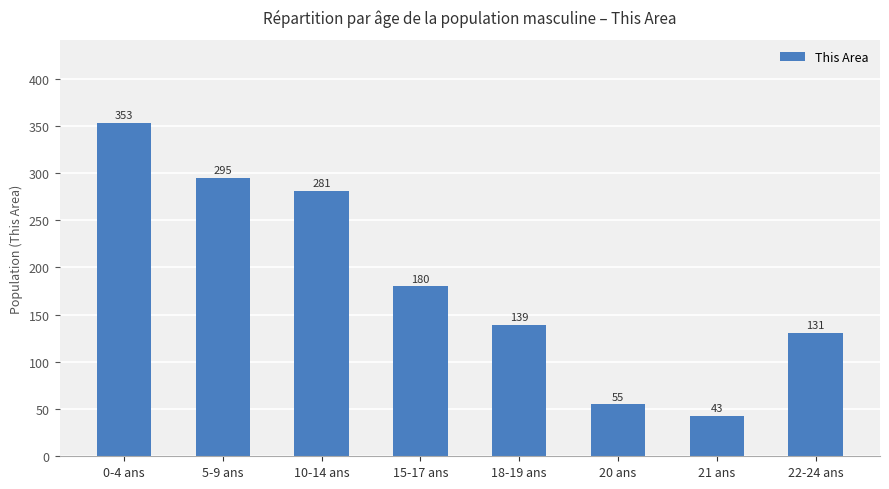

The chart shows a value of 169 at 10-14 ans. True or false?

False